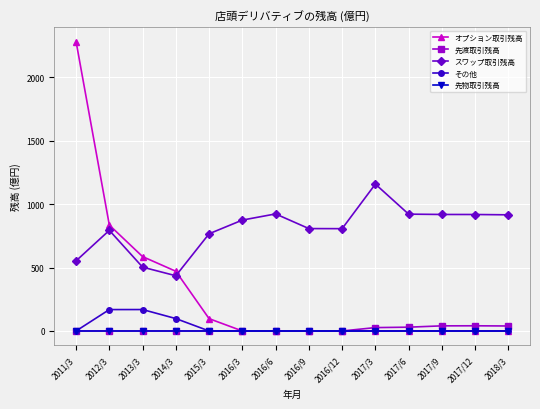

What is the lowest value of the スワップ取引残高 series?

435.6